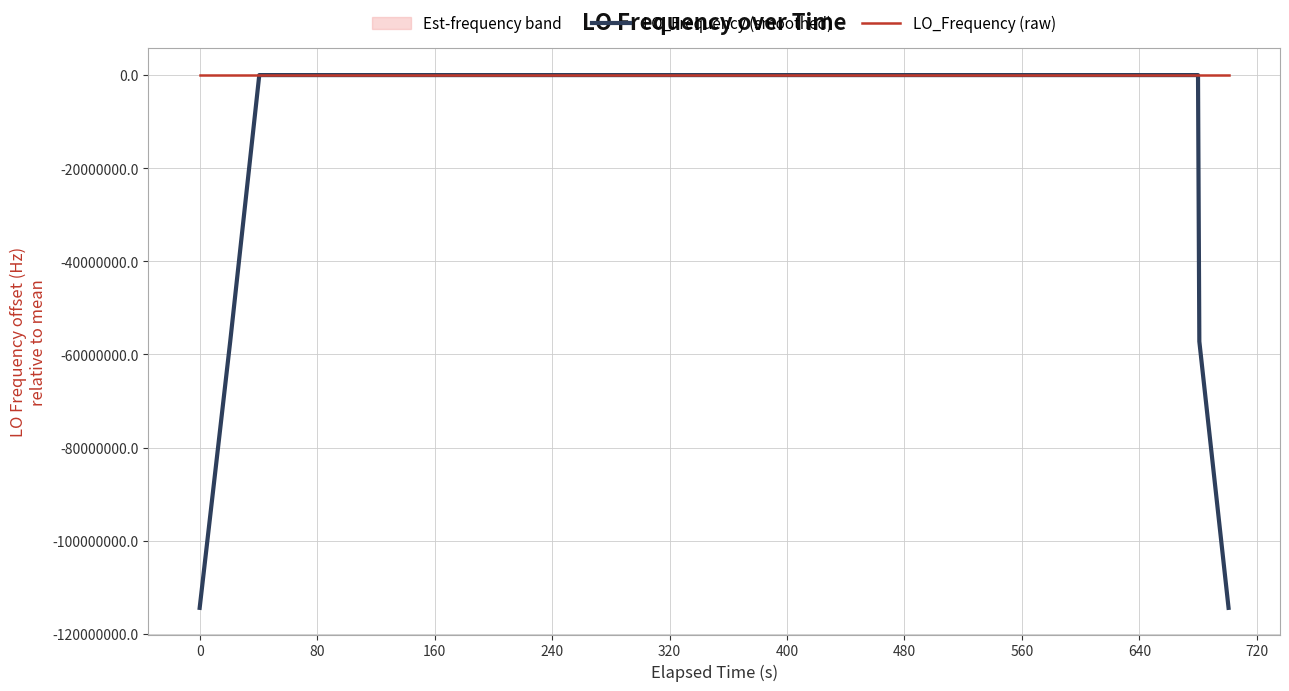

The value of LO_Frequency (smoothed) at 0 is -170257642.8. True or false?

False